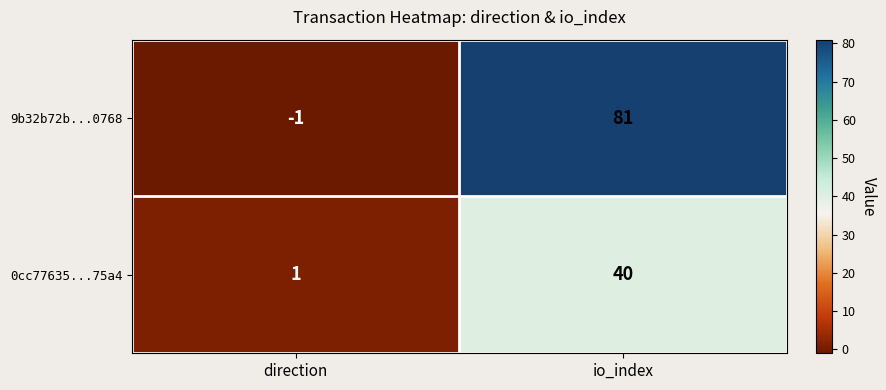

What is the sum of the 9b32b72b...0768 values at direction and io_index?

80